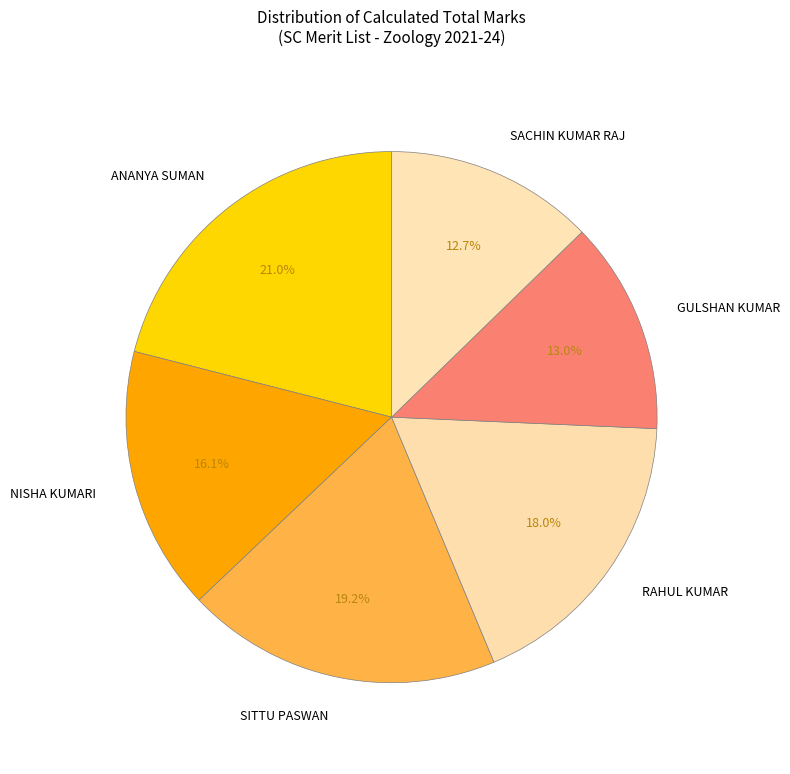

To the nearest percent, what percentage of the pie is SACHIN KUMAR RAJ?

13%